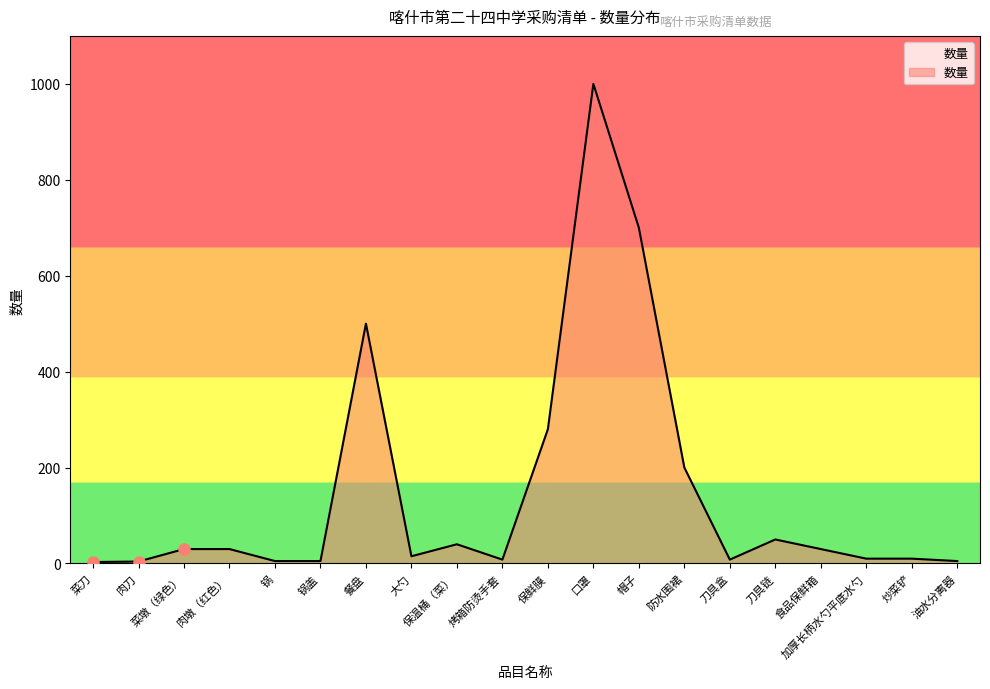

Reading left to right, extract all data points from this chart.

3	4	30	30	5	5	500	15	40	8	280	1000	700	200	8	50	30	10	10	5